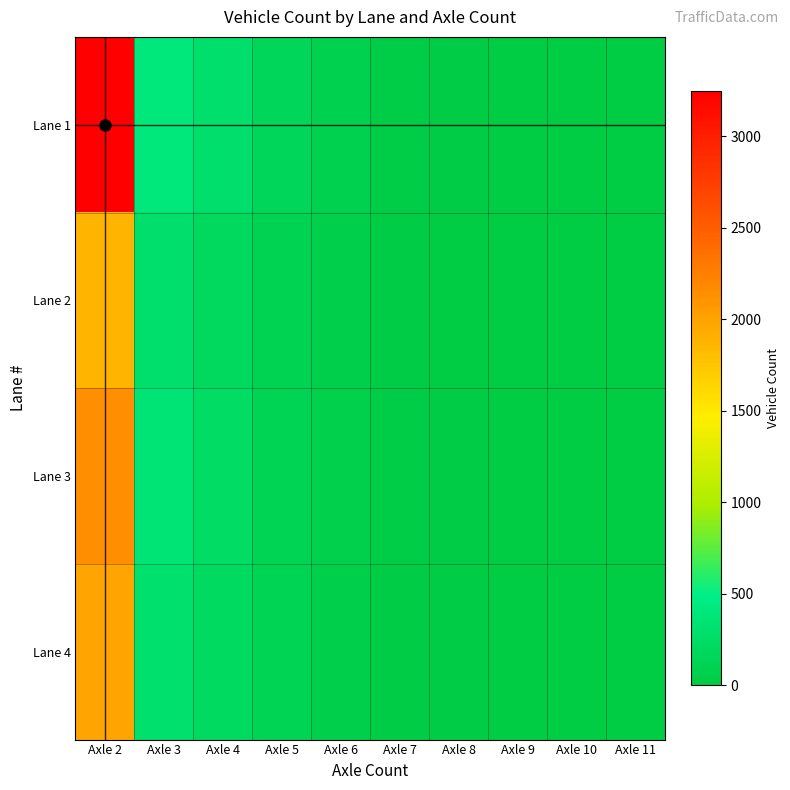

What is the total value across all series at Axle 9?

25